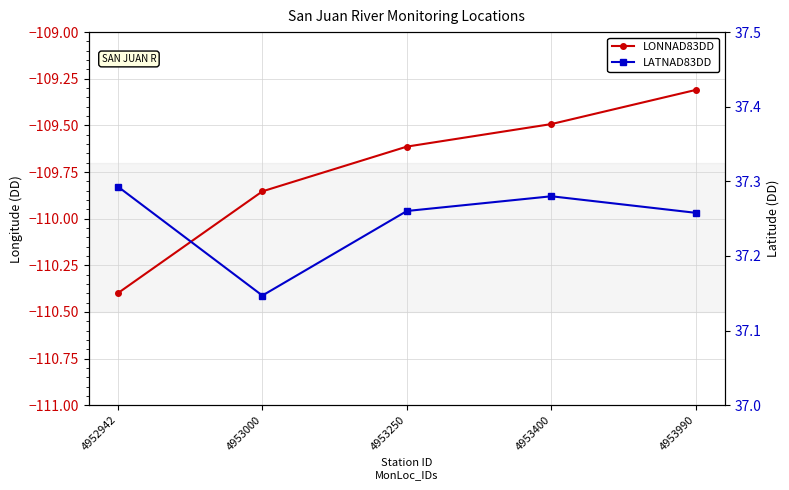

At how many categories does at least one series exceed -50?

5